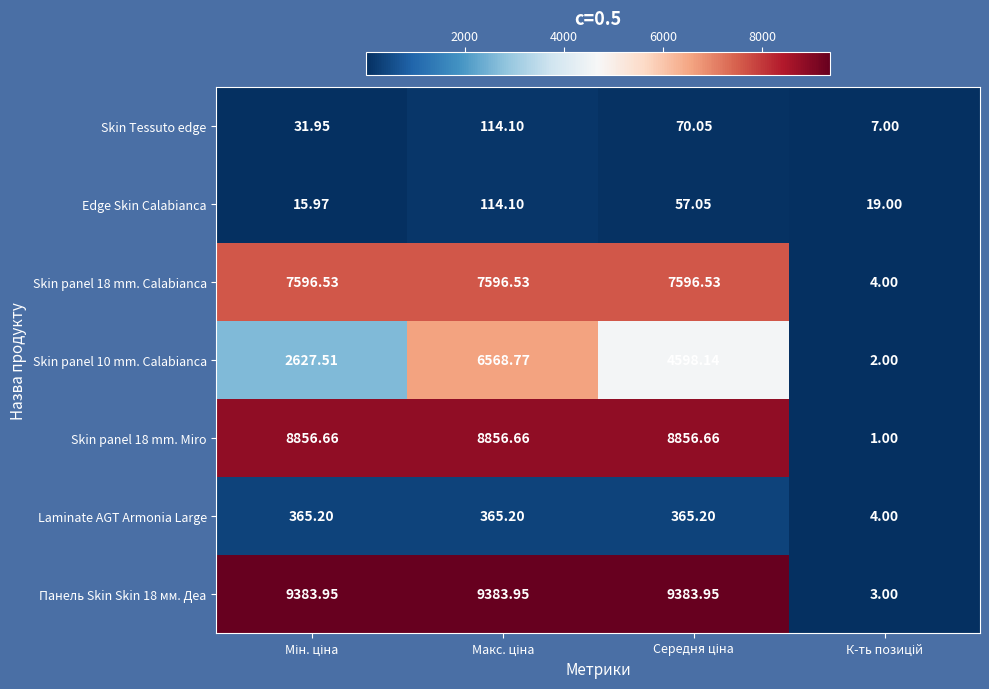

How many series are shown in this chart?

7